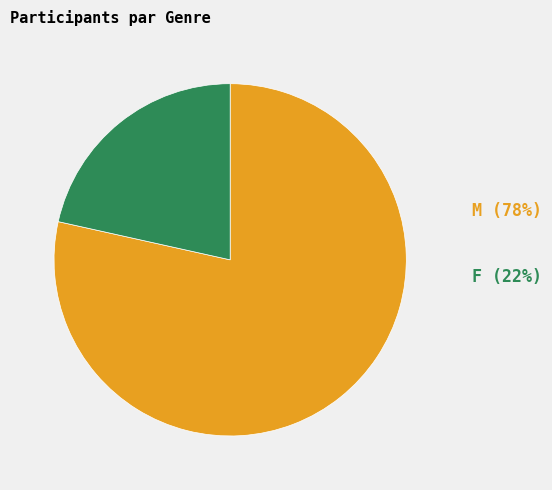

Is there a majority slice in this chart?

Yes